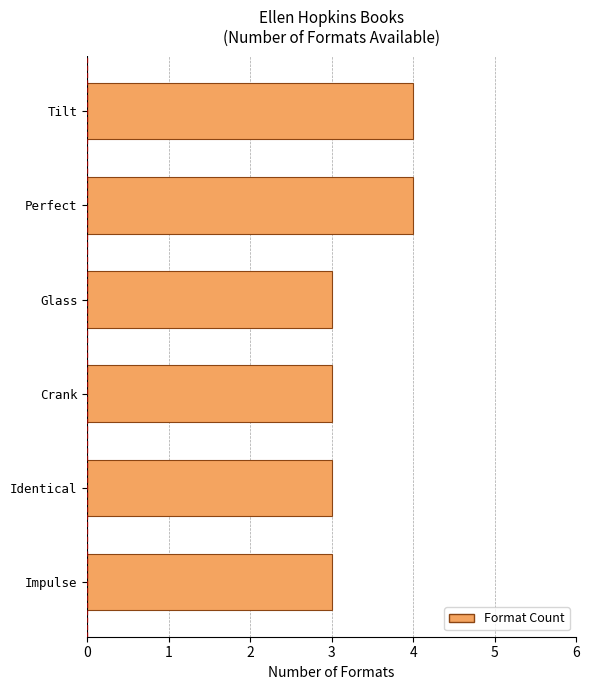

Are the bars horizontal?

Yes